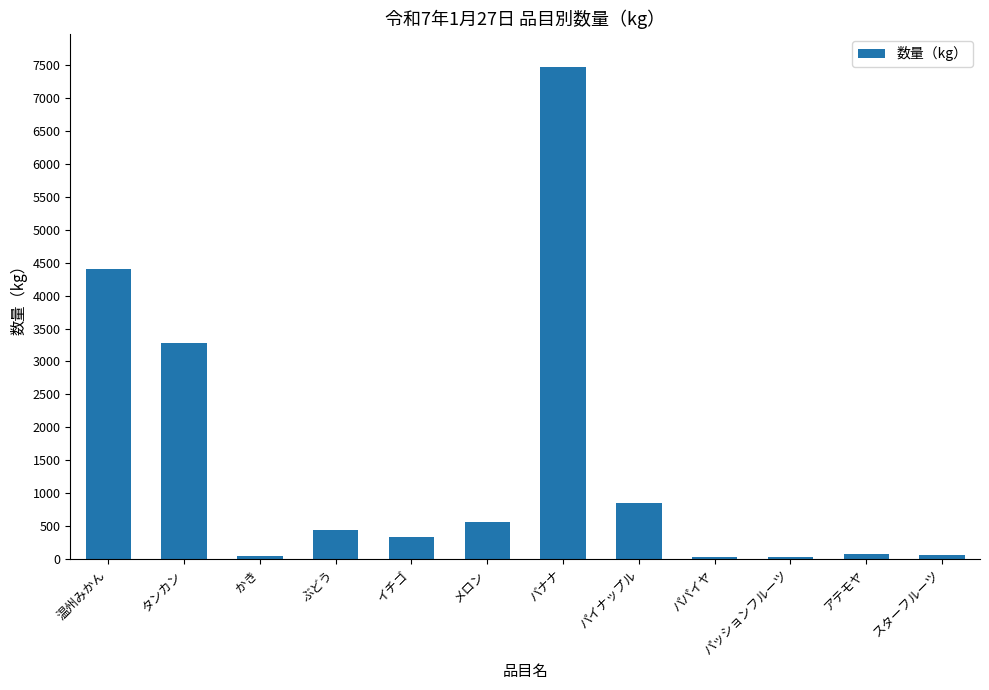

At which label is the value closest to 3754?

タンカン